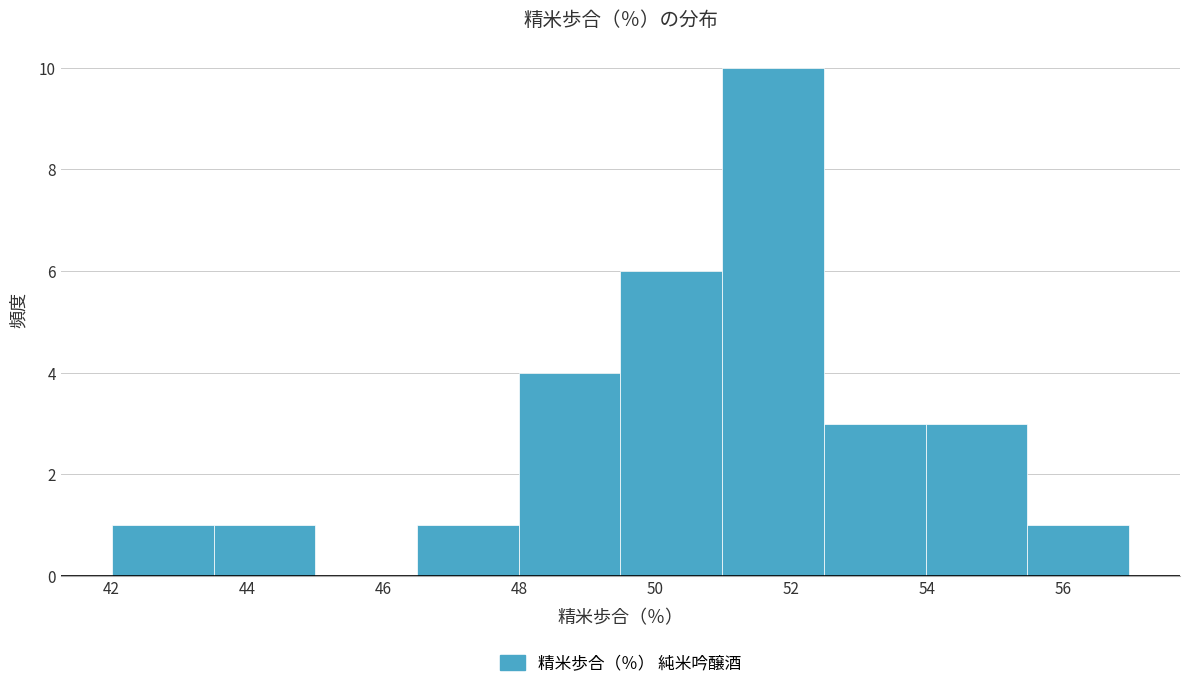

Reading left to right, transcribe this chart: for each bar, give the range it covers on the x-axis and its height. Neither the bar edges nor the heights are printed on the chart, so give them approximately, as read against the axes.

42.0 to 43.6: 1
43.6 to 45.0: 1
45.0 to 46.6: 0
46.6 to 48.0: 1
48.0 to 49.4: 4
49.4 to 51.0: 6
51.0 to 52.4: 10
52.4 to 54.0: 3
54.0 to 55.4: 3
55.4 to 57.0: 1